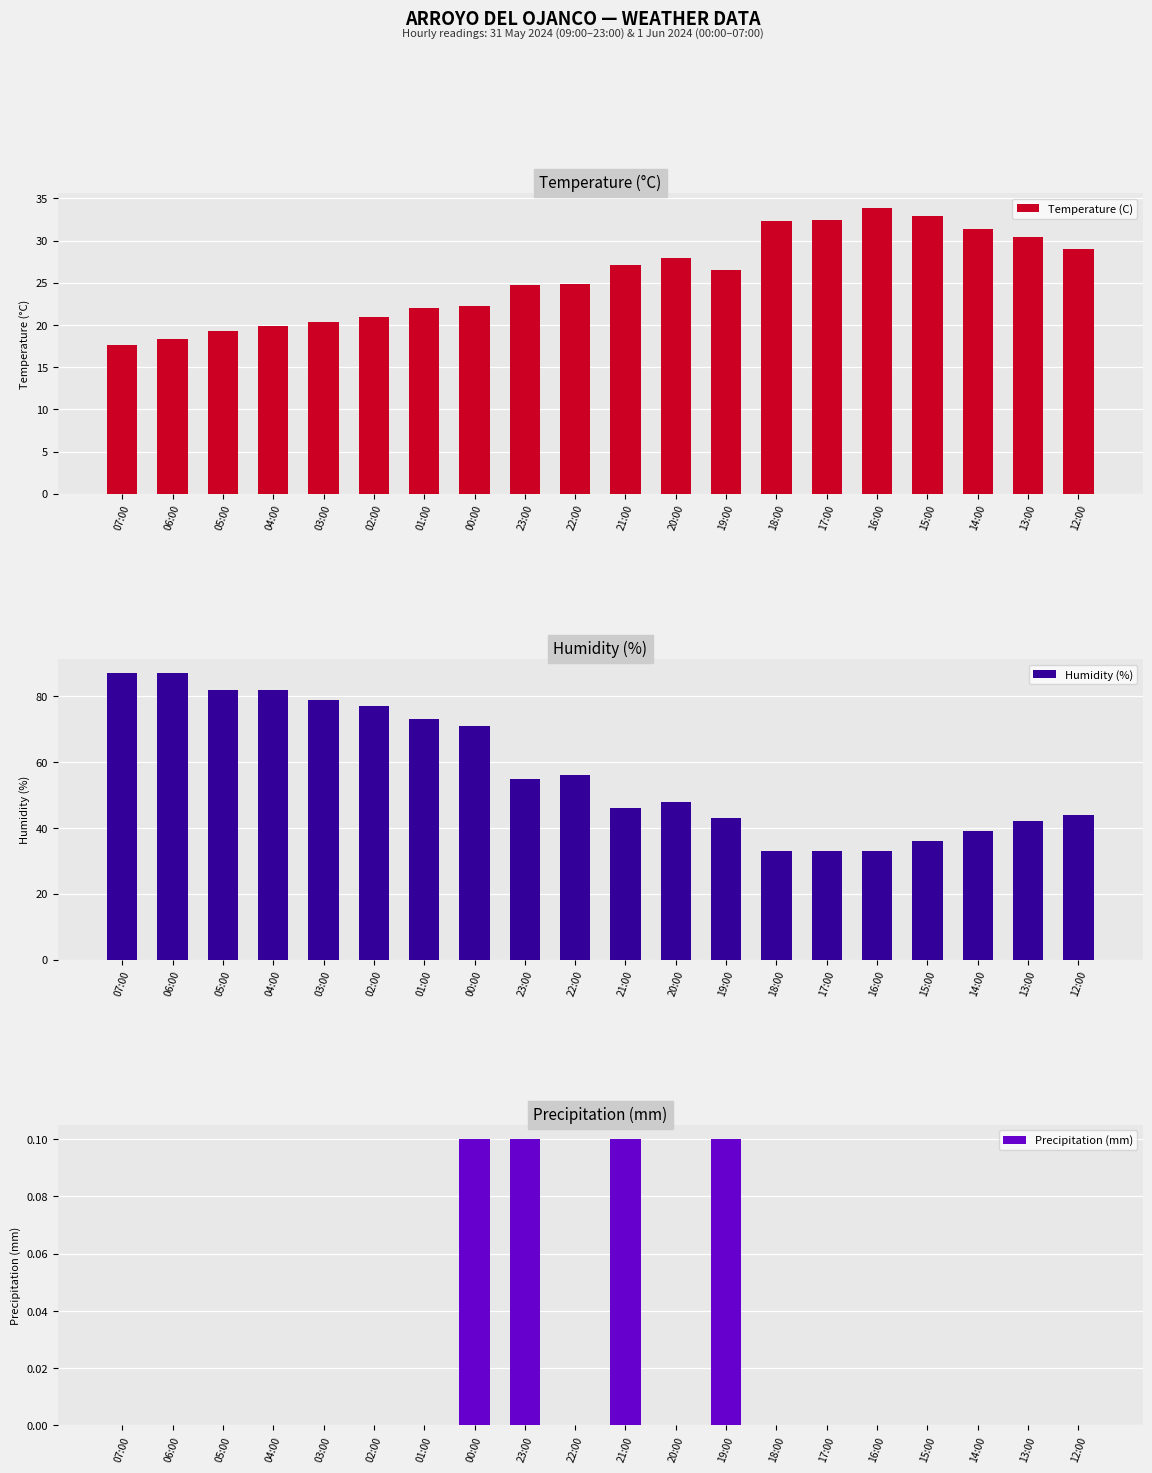

At which label does Humidity (%) reach its minimum?

18:00